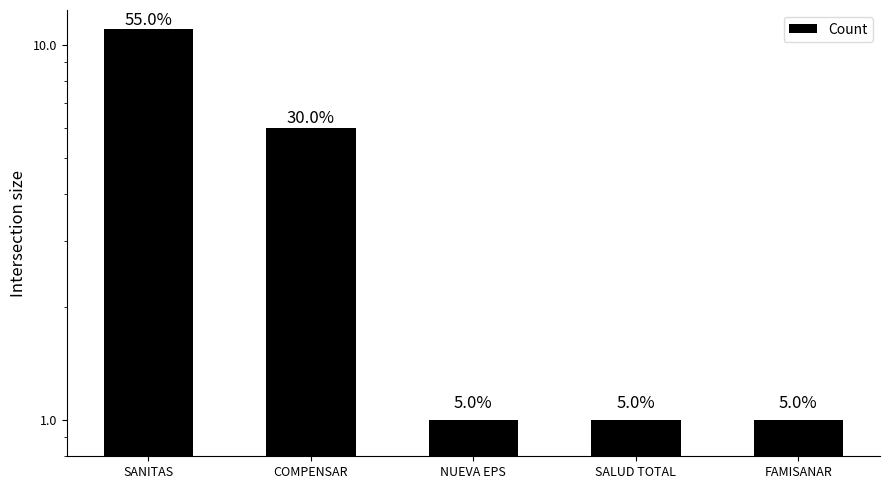

Reading left to right, what are all the values shown in this chart?

11	6	1	1	1